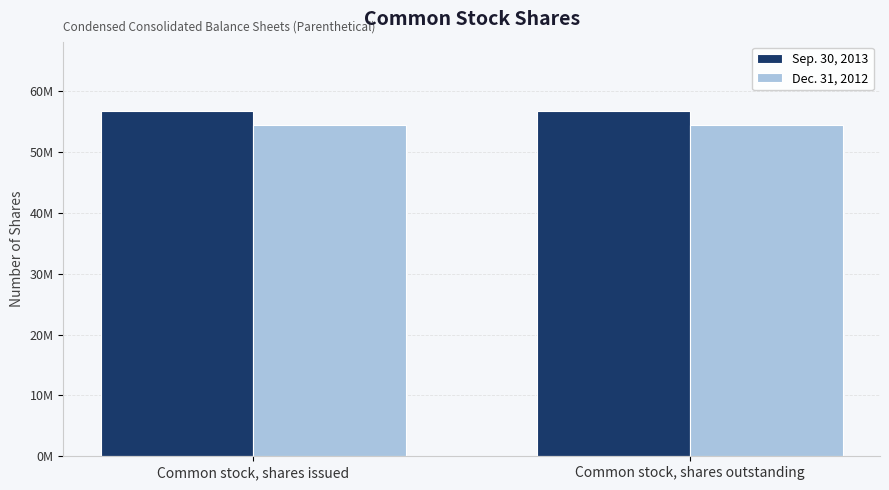

Which has a higher value, Common stock, shares outstanding or Common stock, shares issued?

Common stock, shares outstanding